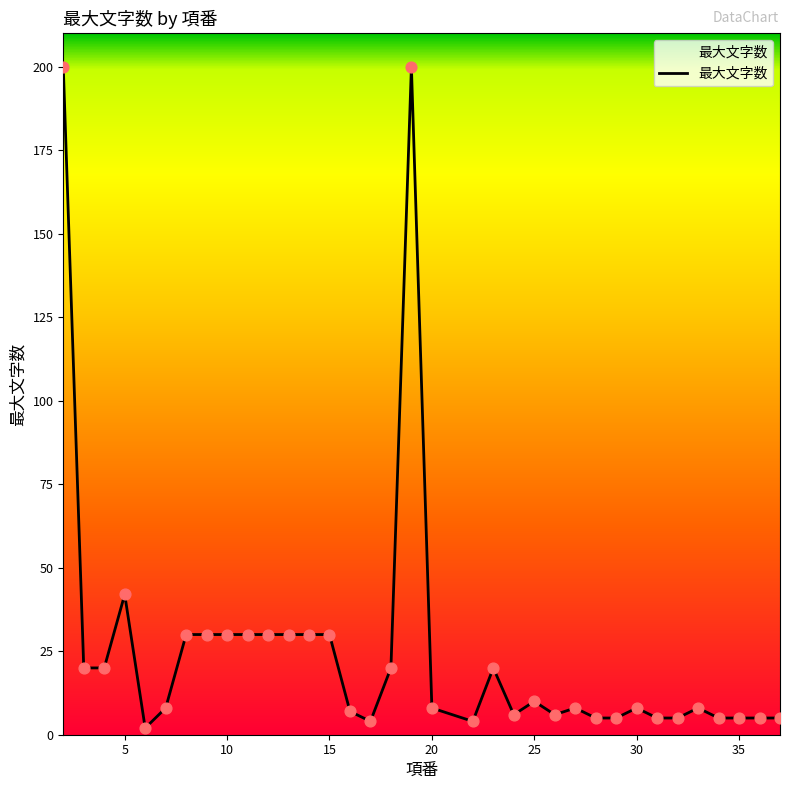

What is the maximum value shown in the chart?

200